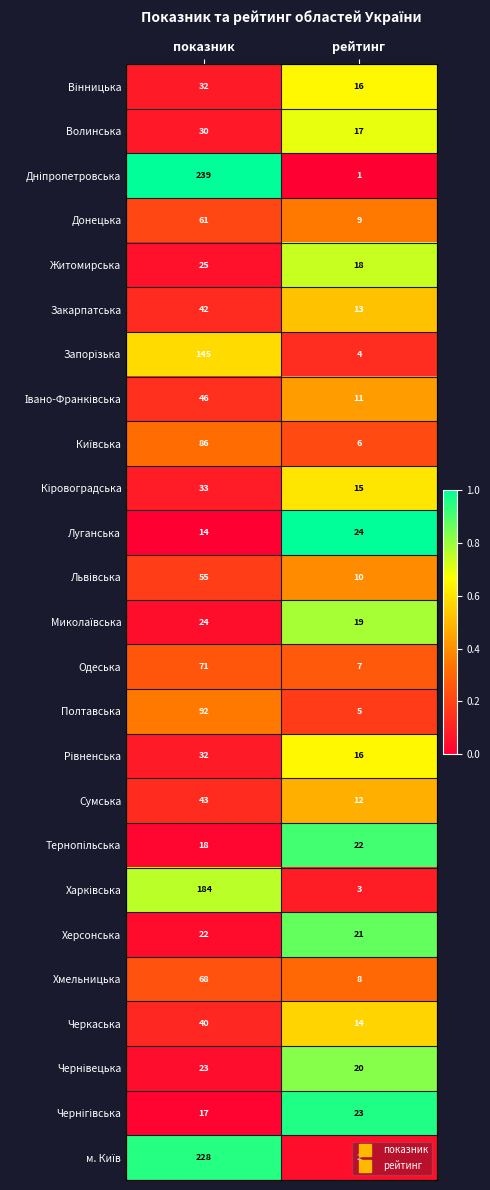

What is the spread (max minus min) of values at рейтинг?

23